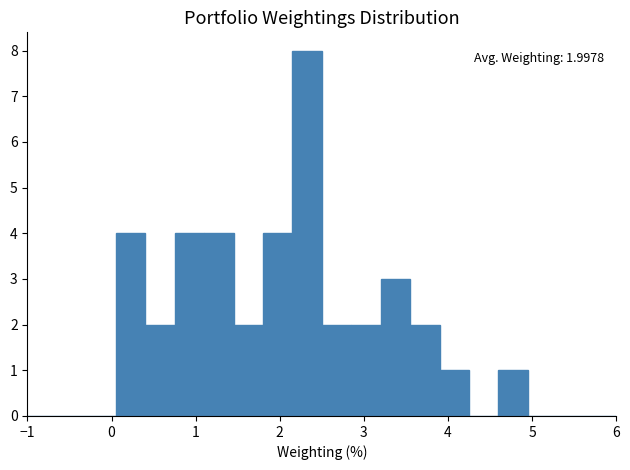

Around what value on the x-axis is the tallest bar? Give the approximate position of its centre, as read against the axis.

2.3